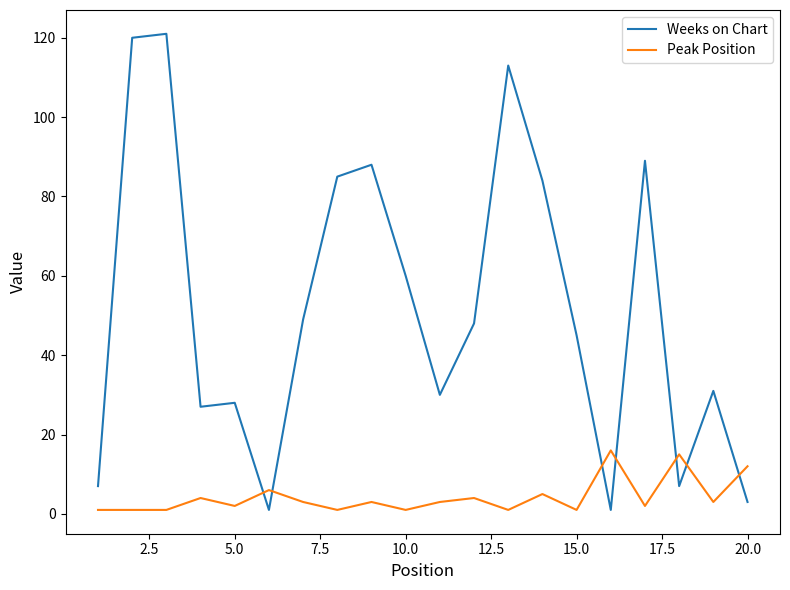

What is the difference between the second highest and second lowest values in the Weeks on Chart series?

119